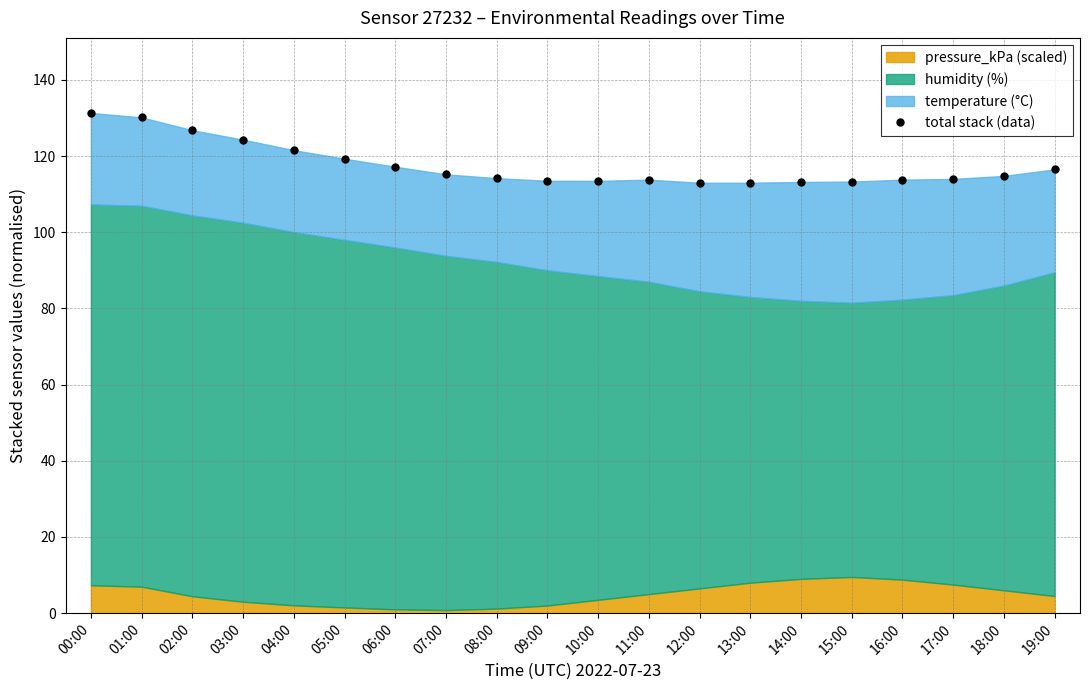

What is the difference between the maximum and minimum values?

18.3